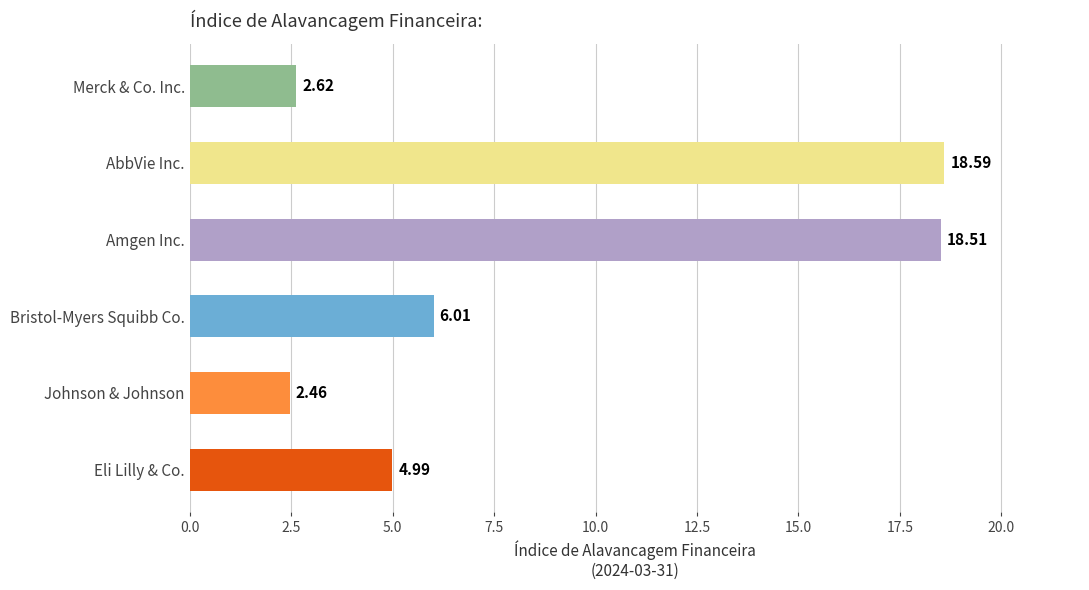

Which label corresponds to the smallest value in the chart?

Johnson & Johnson